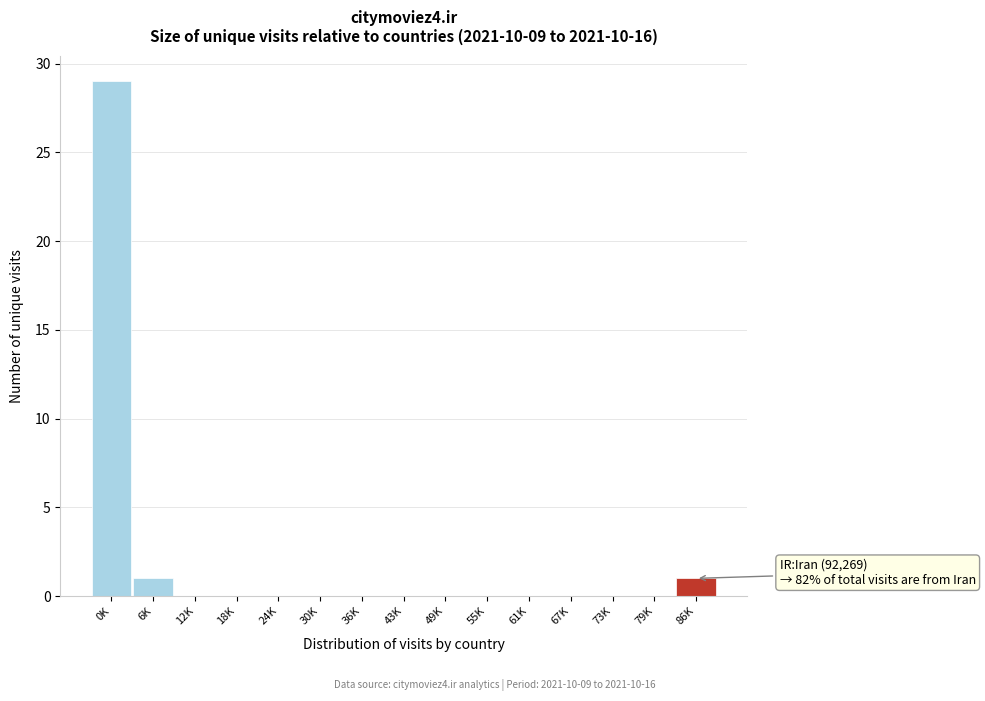

Reading right to left, extract all data points from this chart.

86K=1	79K=0	73K=0	67K=0	61K=0	55K=0	49K=0	43K=0	36K=0	30K=0	24K=0	18K=0	12K=0	6K=1	0K=29